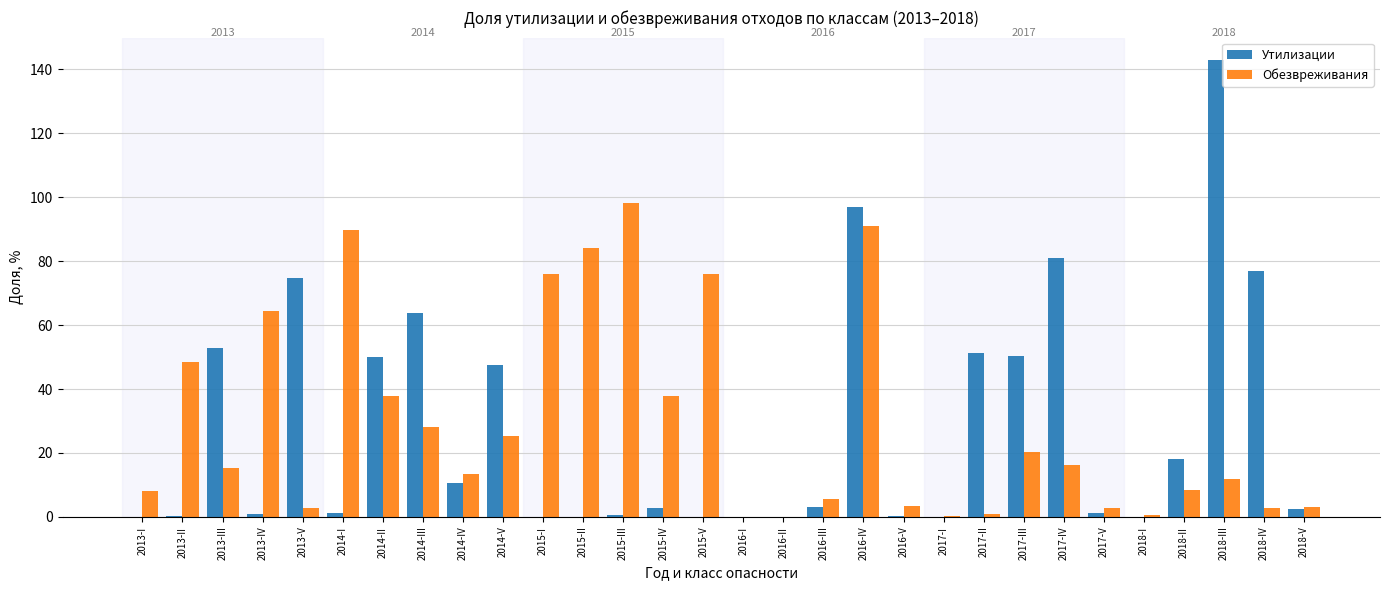

Are the bars horizontal?

No